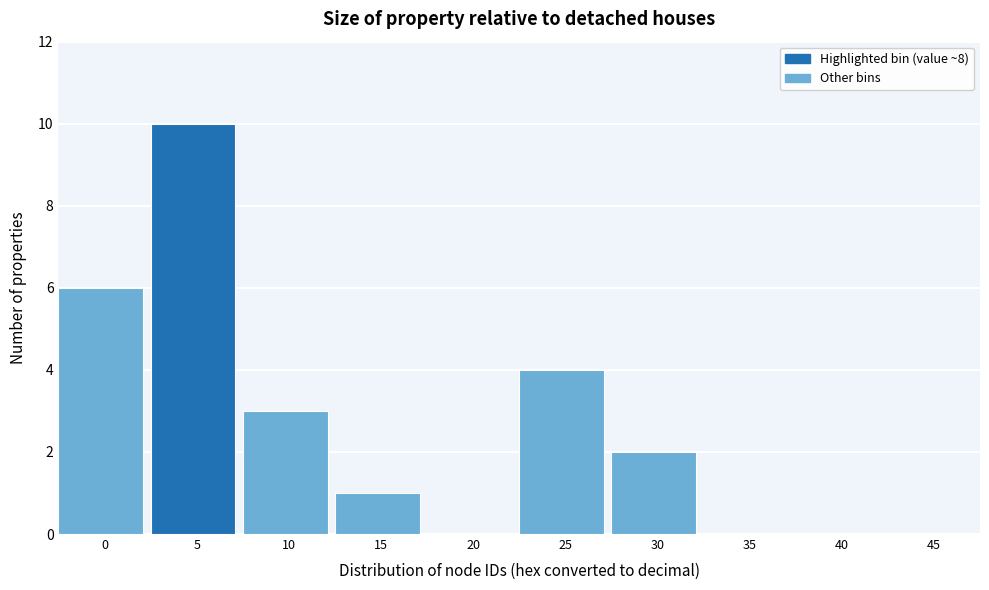

Reading left to right, transcribe all the data shown in this chart.

0=6	5=10	10=3	15=1	20=0	25=4	30=2	35=0	40=0	45=0